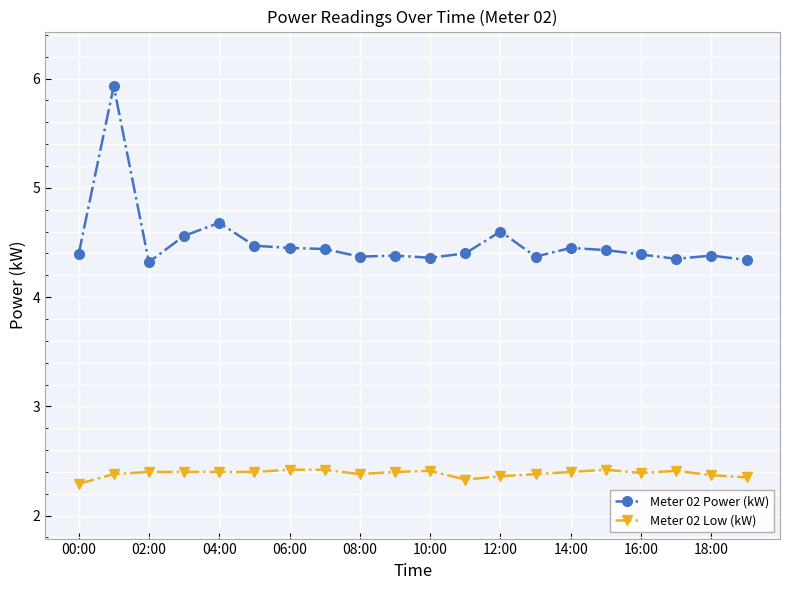

What is the value of the Meter 02 Power (kW) point at the 19th from the left?

4.4